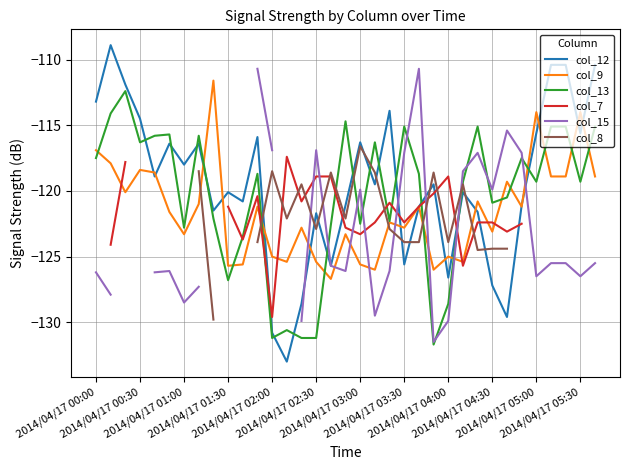

What is the lowest value of the col_13 series?

-131.7